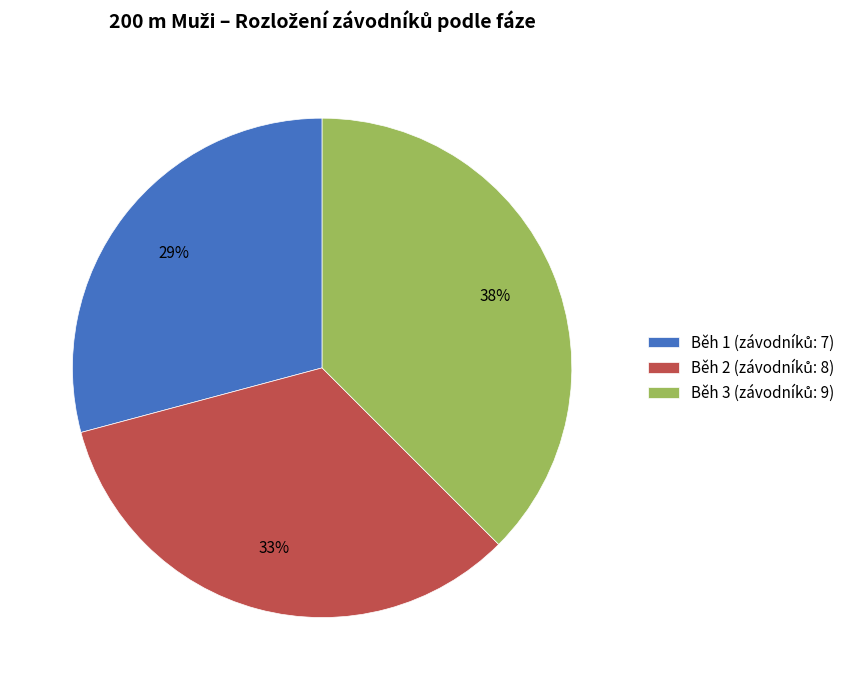

Does any single category account for the majority?

No